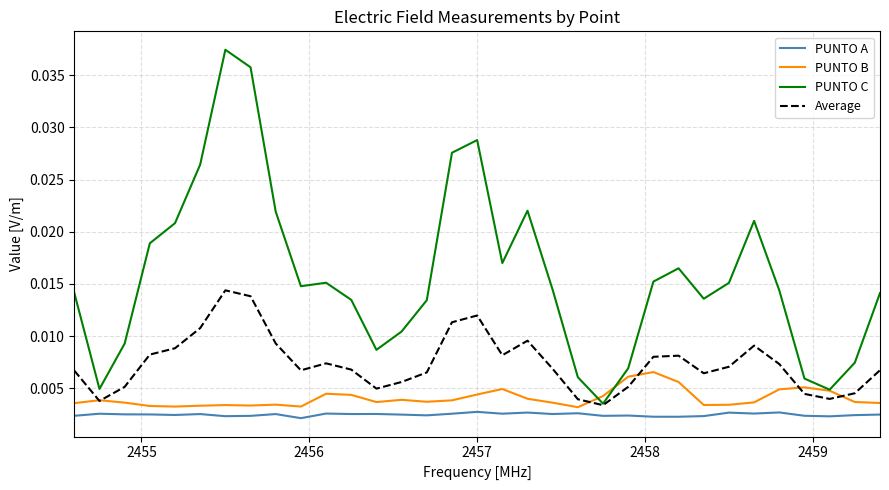

Which series has the largest range (max minus min)?

PUNTO C